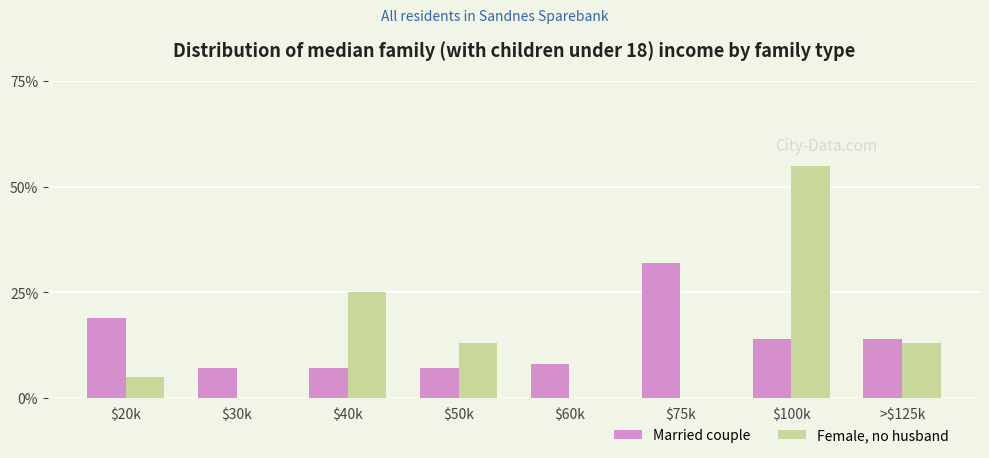

Reading right to left, extract all data points from this chart.

Married couple: >$125k=14	$100k=14	$75k=32	$60k=8	$50k=7	$40k=7	$30k=7	$20k=19
Female, no husband: >$125k=13	$100k=55	$75k=0	$60k=0	$50k=13	$40k=25	$30k=0	$20k=5